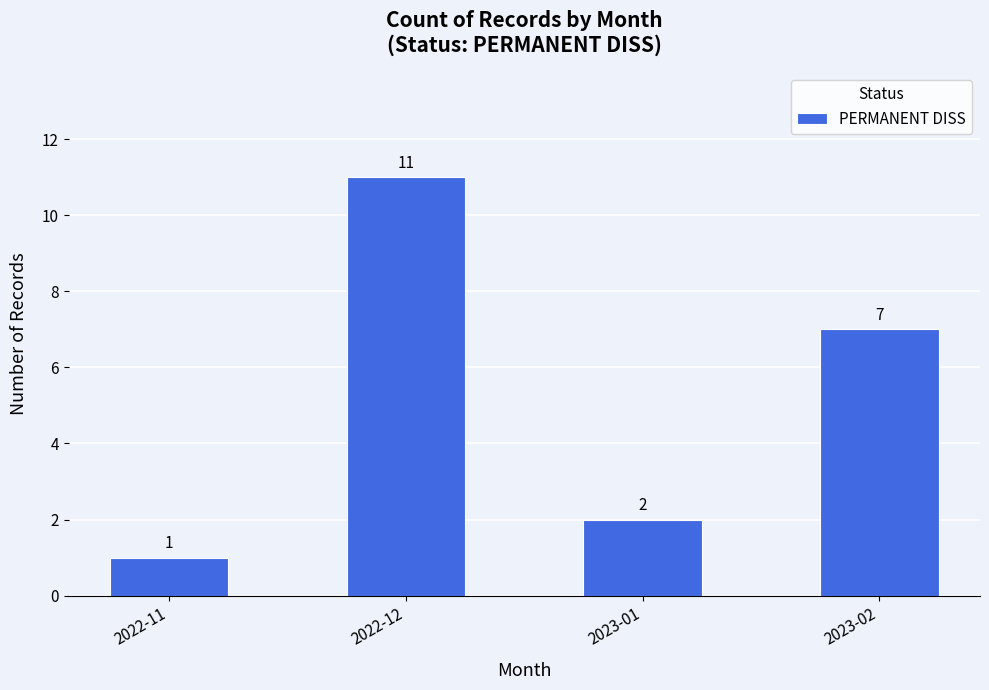

What is the label of the 4th bar from the right?

2022-11